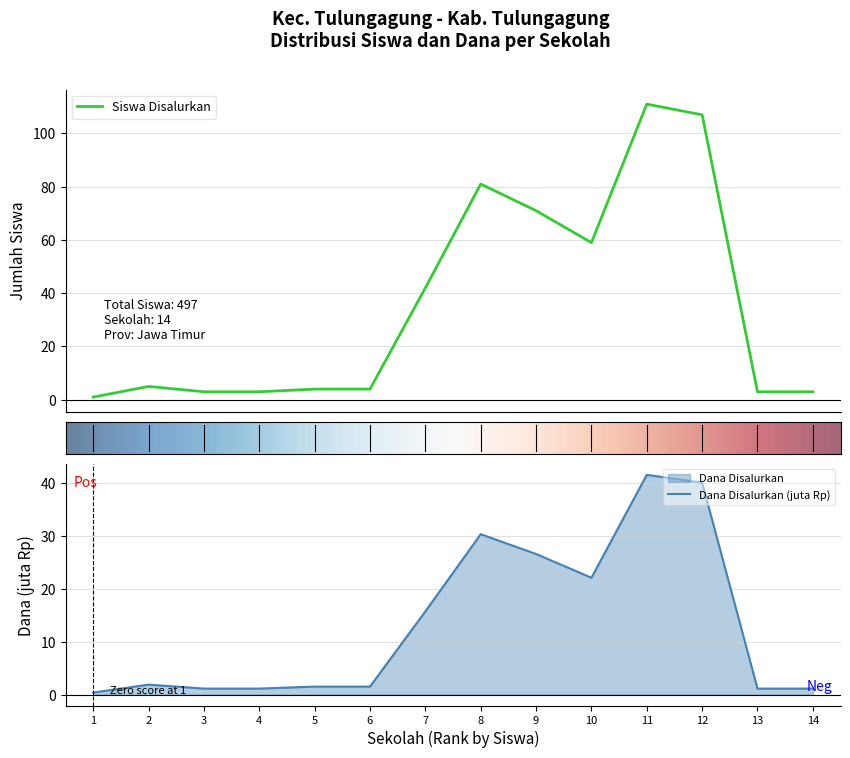

What is the sum of the Siswa Pemberian values at 11 and 6?

43.1